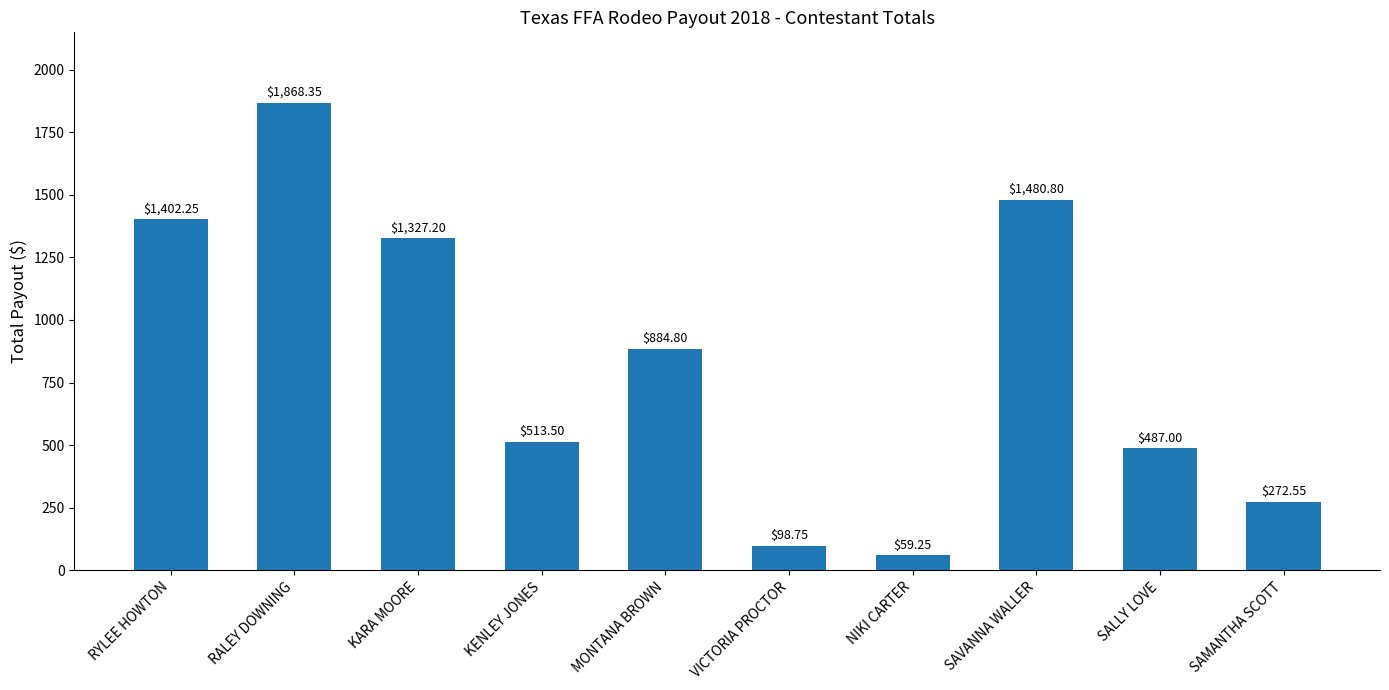

Rank the categories by value from lowest to highest.

NIKI CARTER, VICTORIA PROCTOR, SAMANTHA SCOTT, SALLY LOVE, KENLEY JONES, MONTANA BROWN, KARA MOORE, RYLEE HOWTON, SAVANNA WALLER, RALEY DOWNING